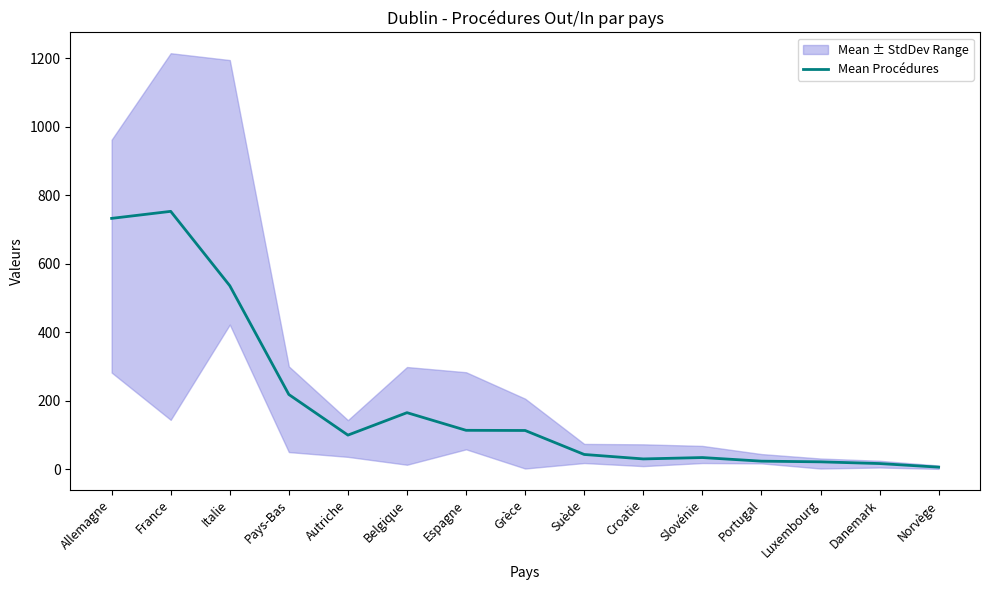

Rank the categories by value from lowest to highest.

Norvège, Danemark, Luxembourg, Portugal, Croatie, Slovénie, Suède, Autriche, Grèce, Espagne, Belgique, Pays-Bas, Italie, Allemagne, France